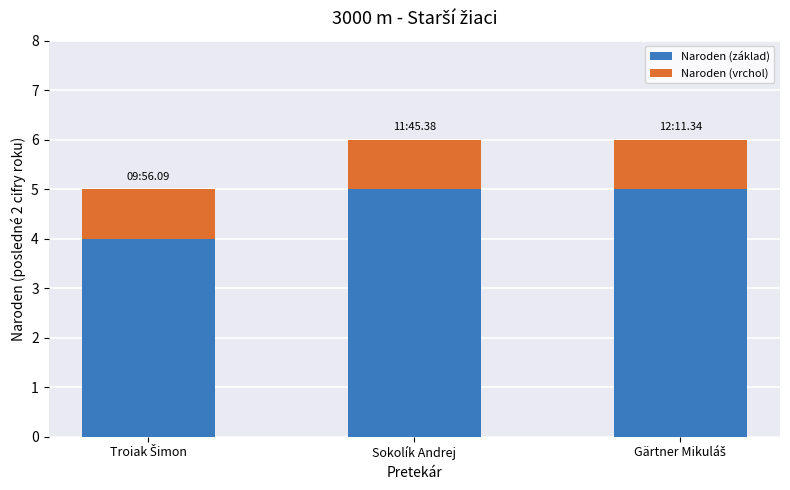

Reading right to left, what are the values for Naroden (základ)?

5	5	4